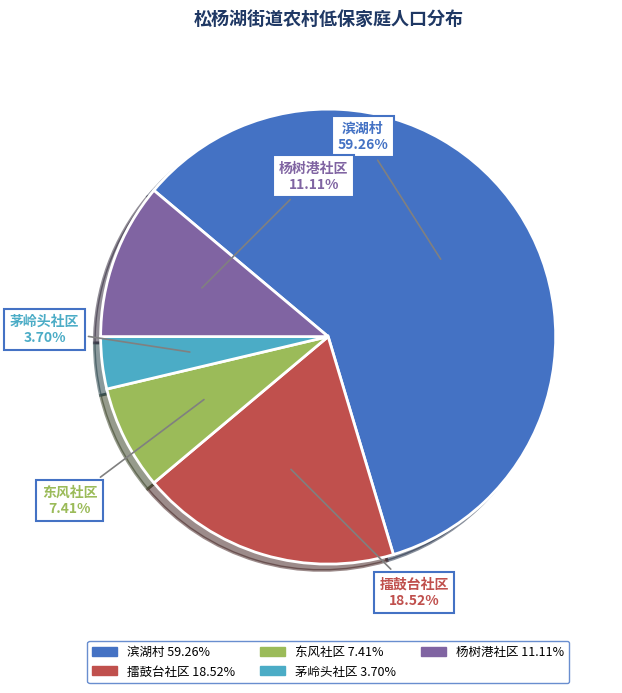

What is the ratio of the value at 擂鼓台社区 to the value at 滨湖村?

0.3